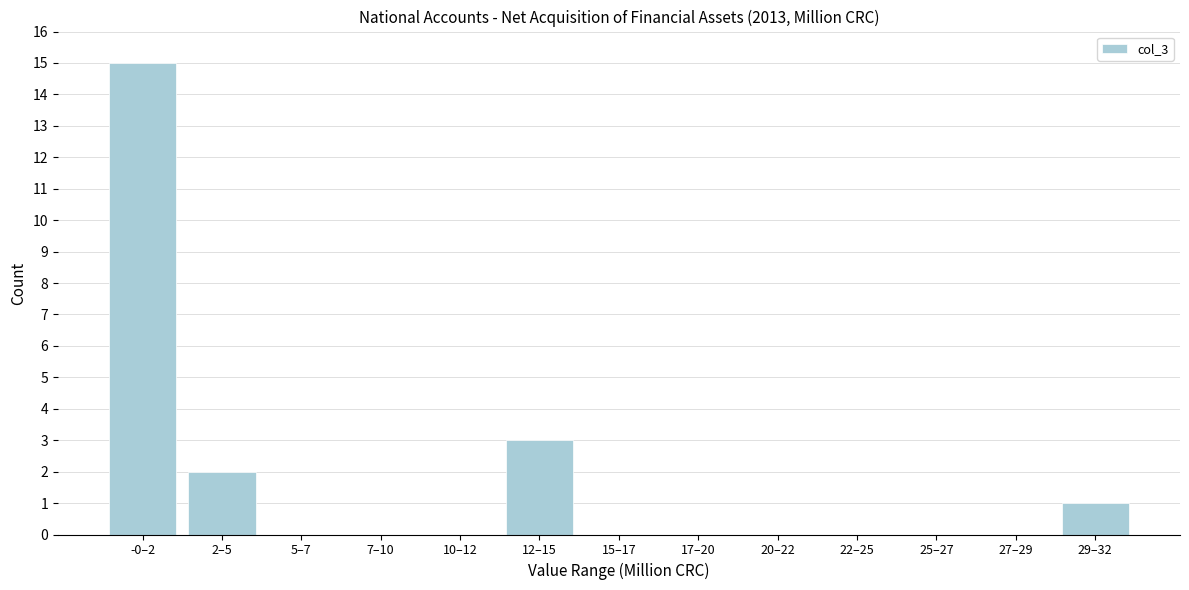

Reading left to right, transcribe all the data shown in this chart.

-0–2=15	2–5=2	5–7=0	7–10=0	10–12=0	12–15=3	15–17=0	17–20=0	20–22=0	22–25=0	25–27=0	27–29=0	29–32=1